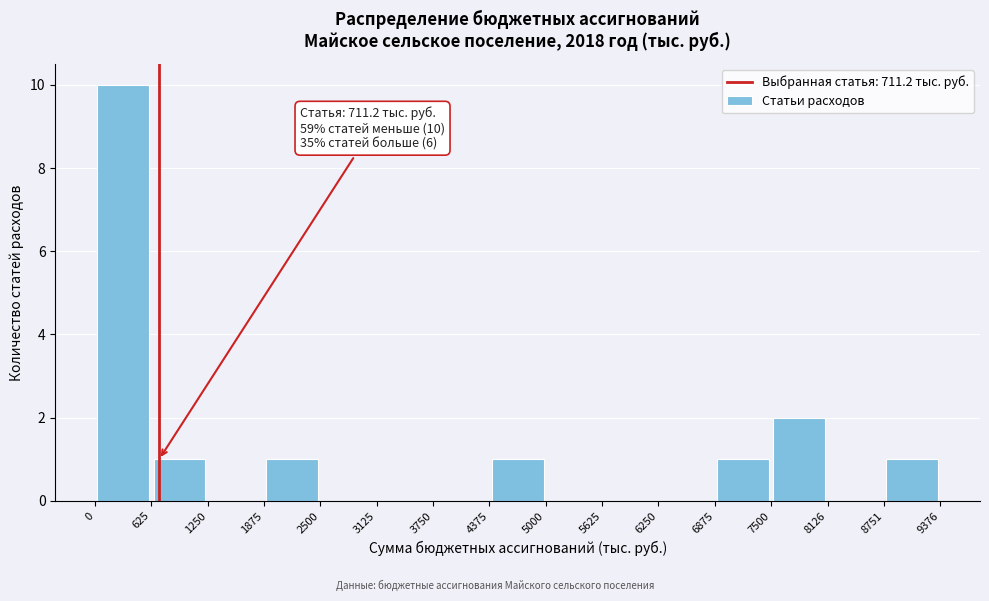

Over which range of the x-axis is the bar tallest?

0 to 625